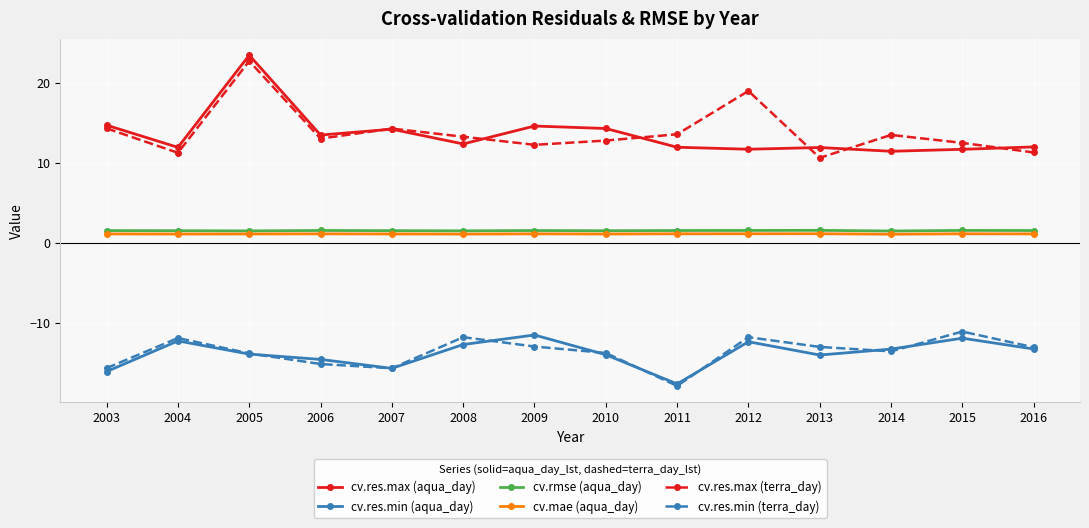

The value of cv.res.max (aqua_day) at 2016 is 12.0. True or false?

True